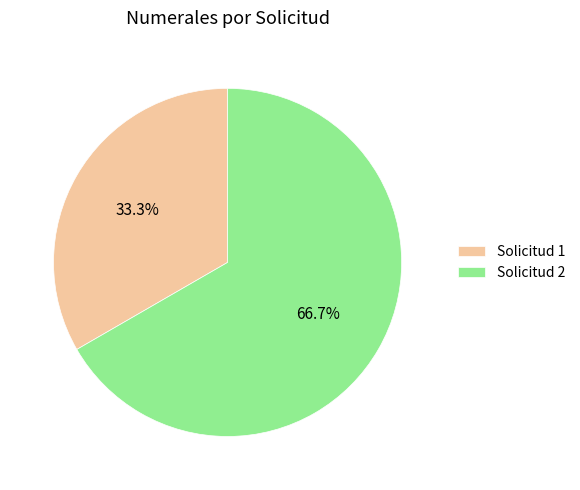

What is the ratio of the value at Solicitud 1 to the value at Solicitud 2?

0.5